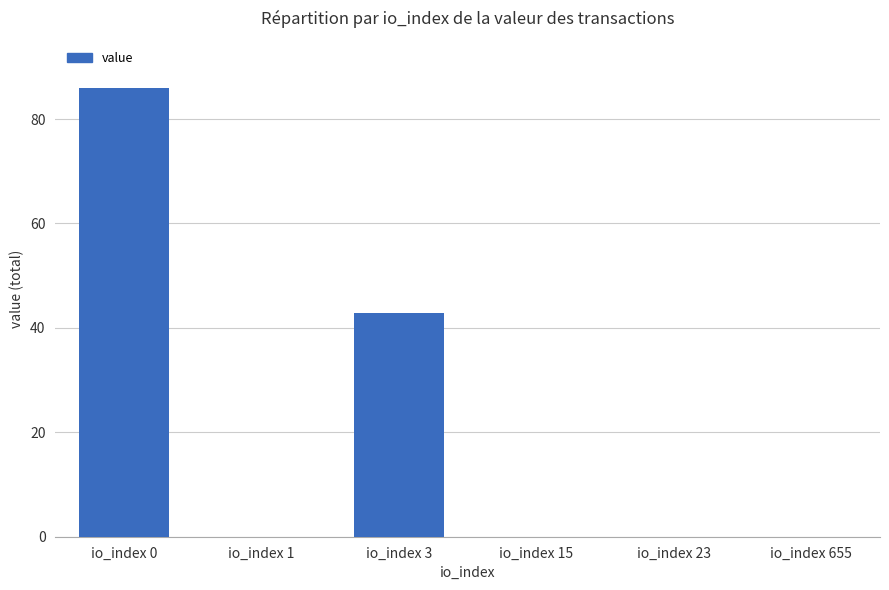

What is the maximum value shown in the chart?

85.9